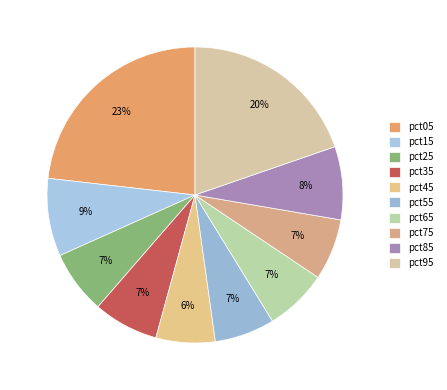

Which slice is the largest?

pct05